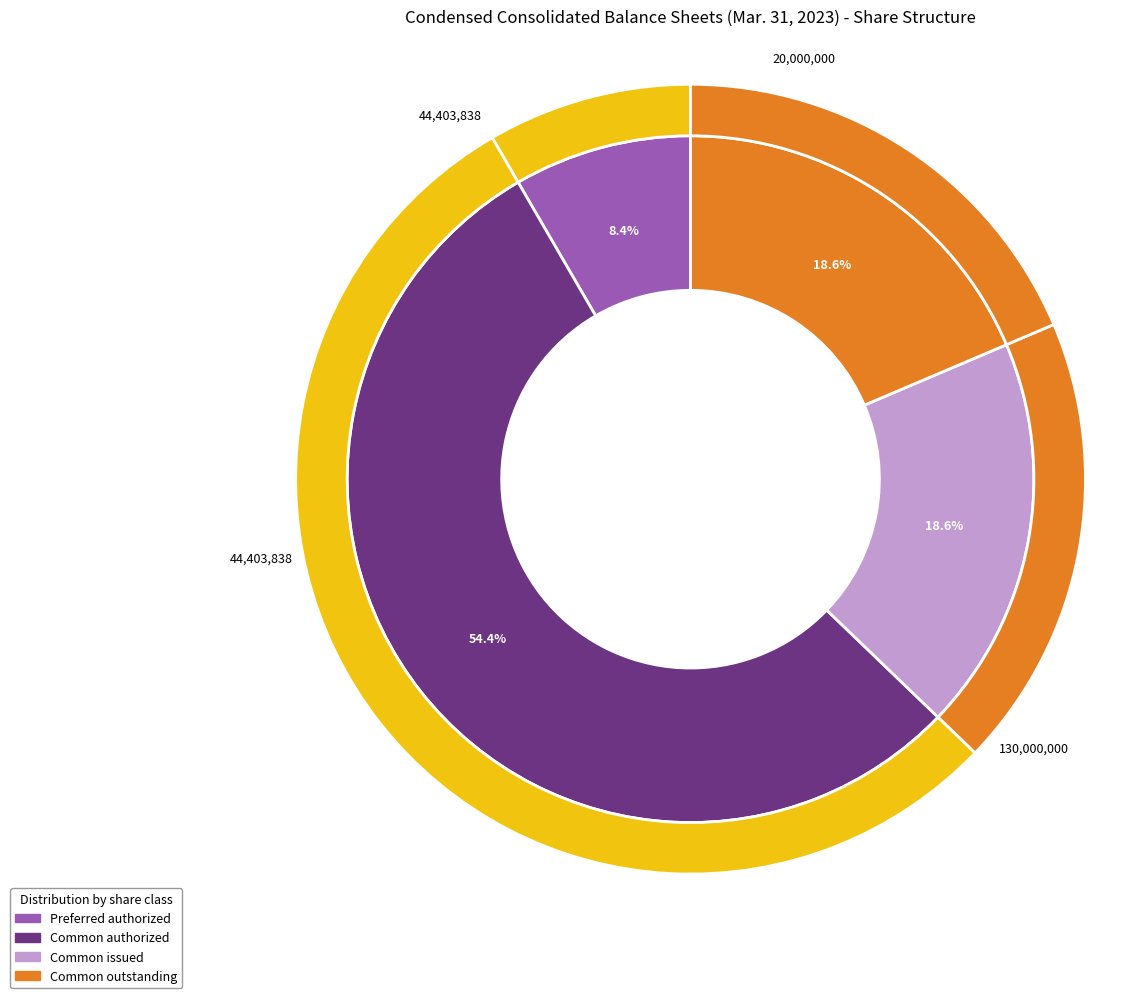

Which has a higher value, Preferred stock, shares outstanding or Common stock, shares outstanding?

Common stock, shares outstanding